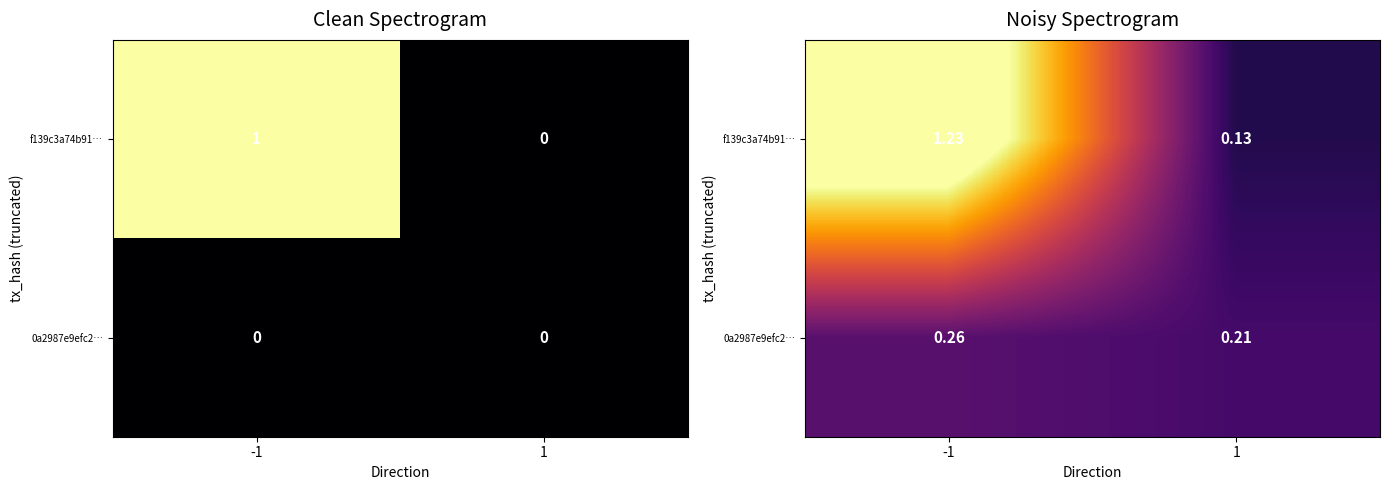

List the series in order of their overall mean, lowest first.

0a2987e9efc2…, f139c3a74b91…